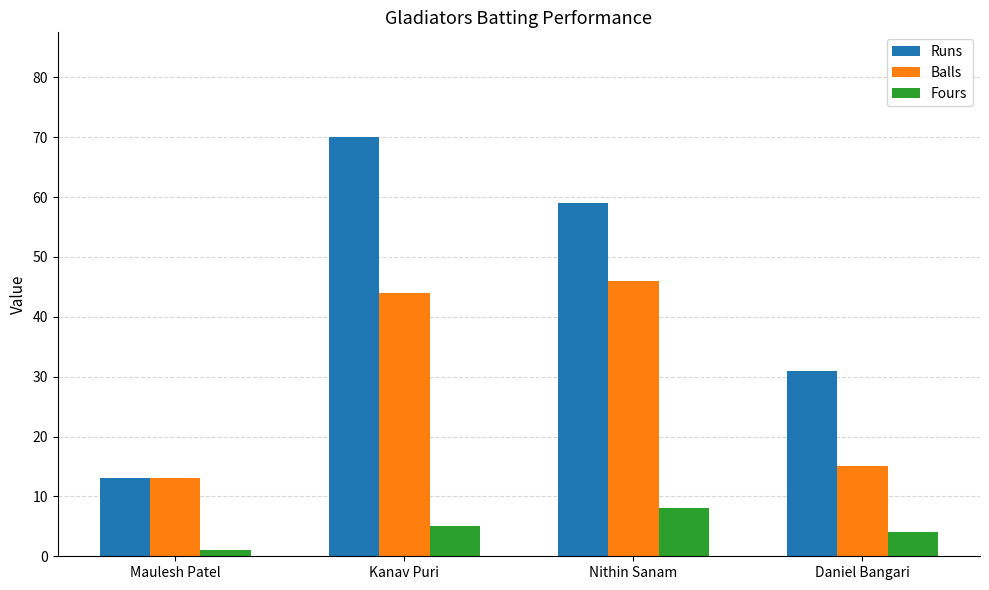

What are all the series names shown in the legend?

Runs, Balls, Fours